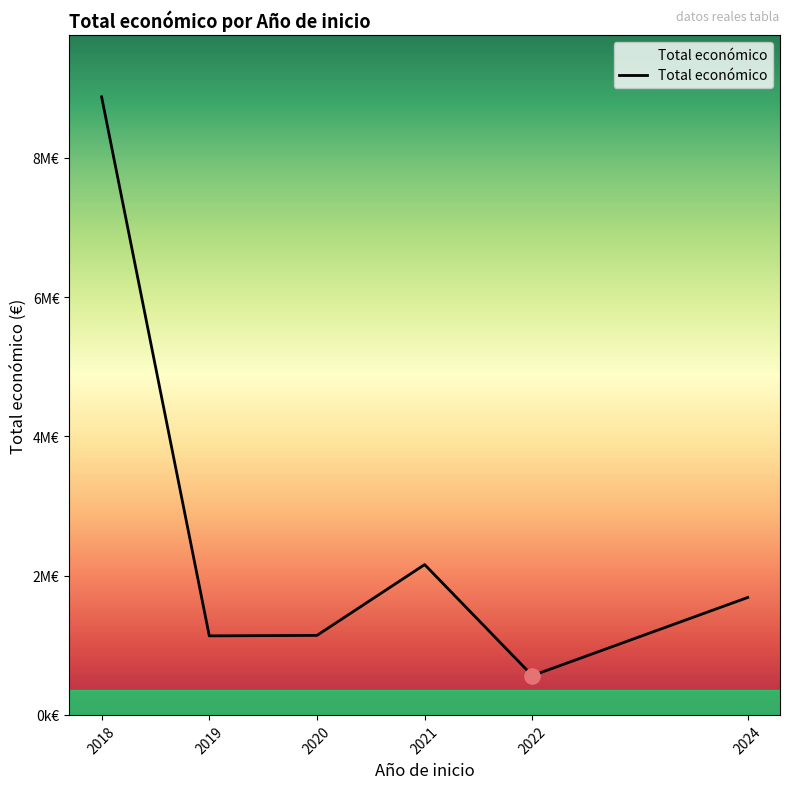

What is the change in value from 2018 to 2022?

-8311007